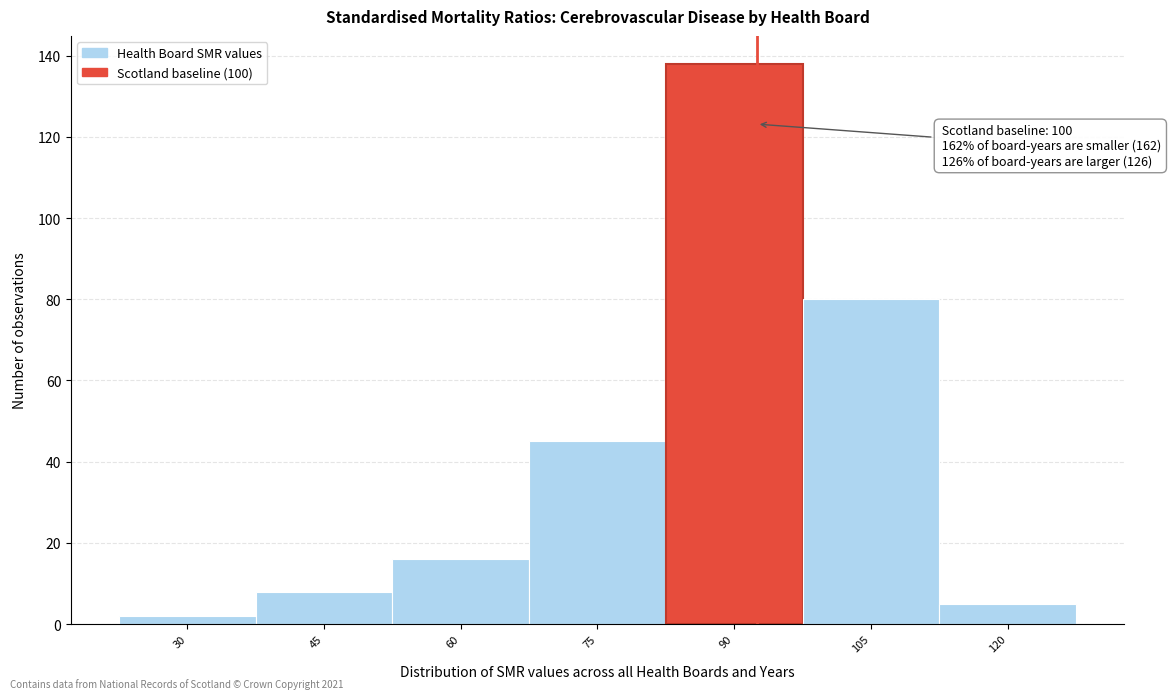

Reading left to right, what are all the values shown in this chart?

2	8	16	45	138	80	5